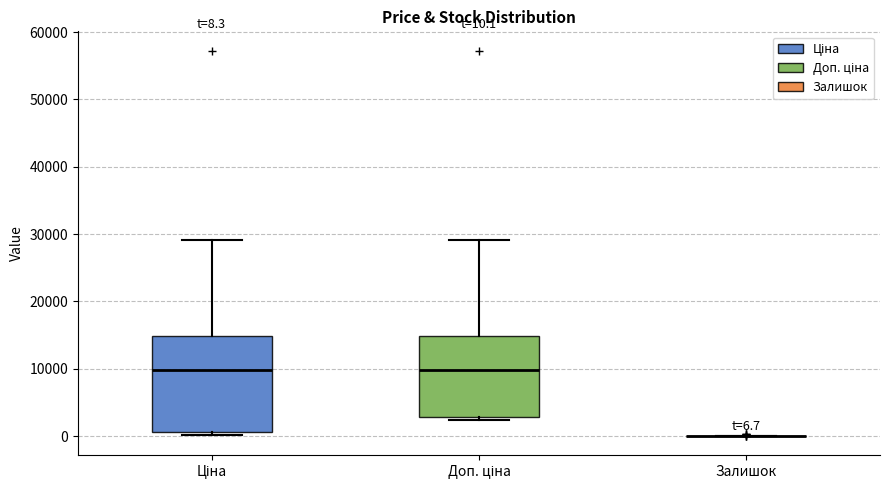

Comparing the boxes themselves (not the whiskers), which one is the tallest?

Ціна